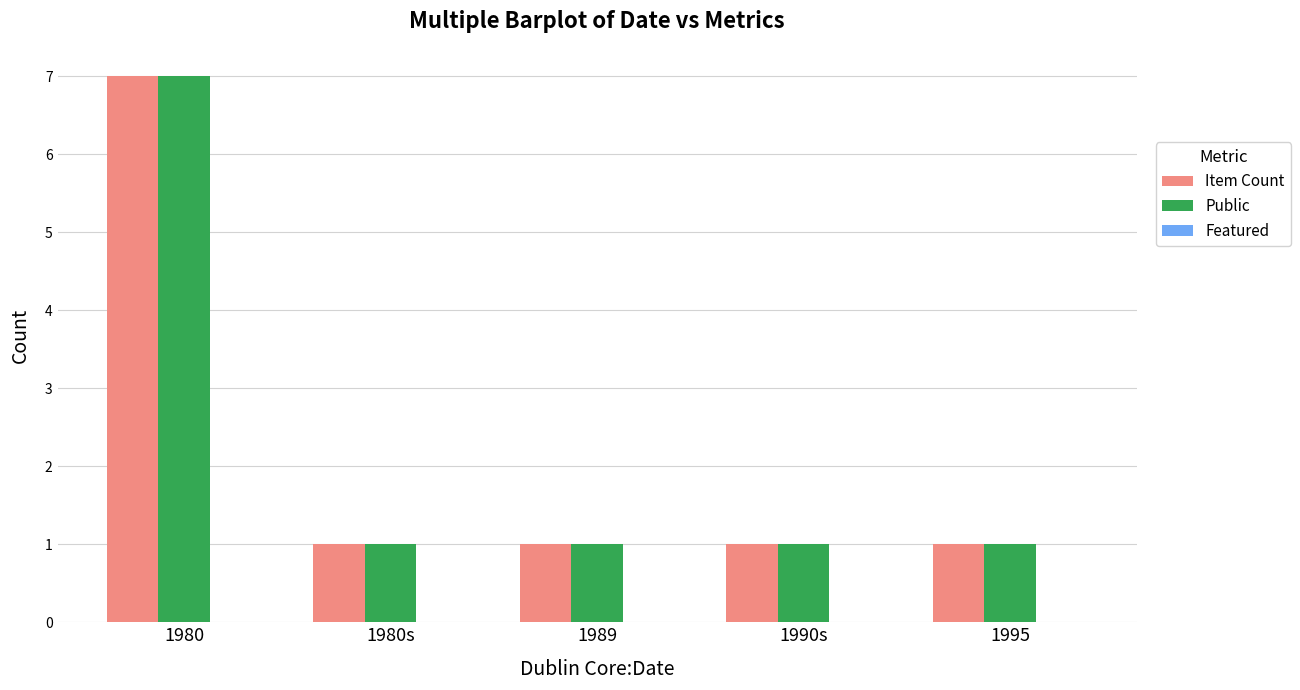

True or false: Item Count has a value of 1 at 1990s.

True